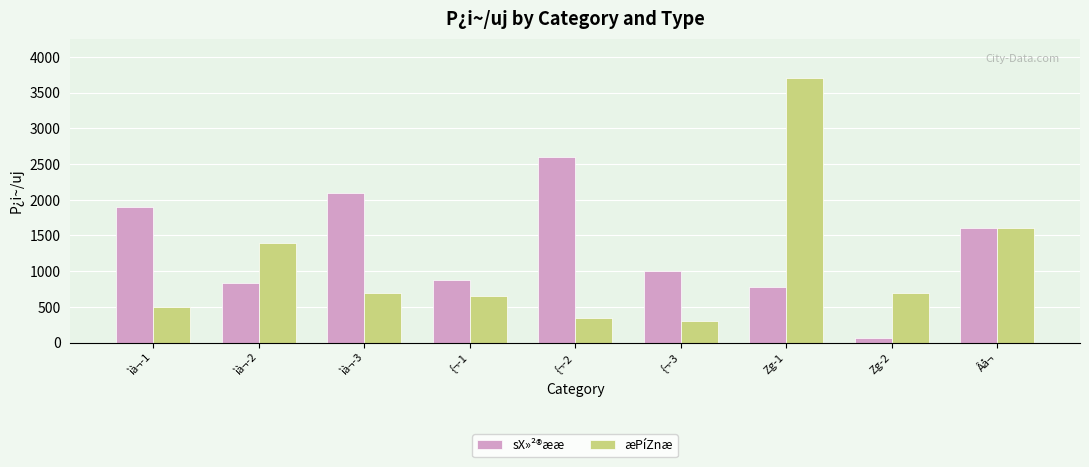

What are all the series names shown in the legend?

sX»²®ææ, æPíZnæ